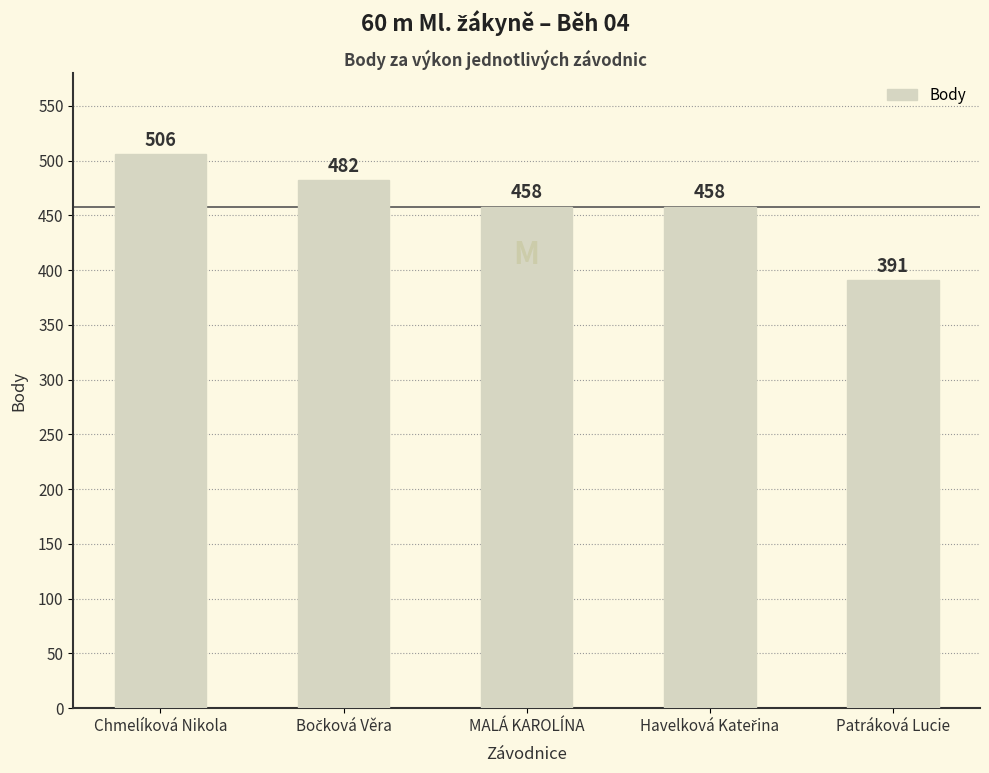

The chart shows a value of 177 at Patráková Lucie. True or false?

False